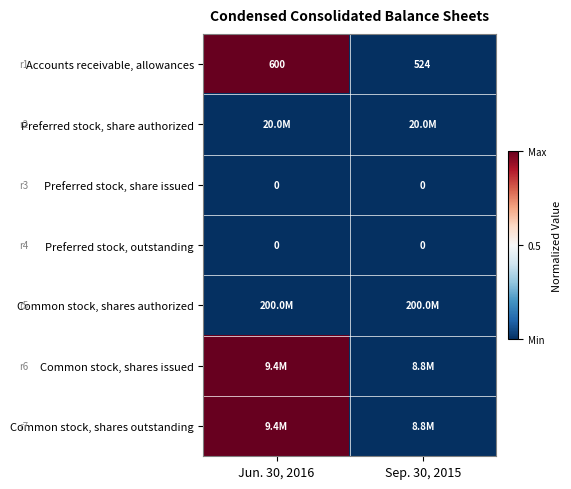

At which label does Accounts receivable, allowances reach its peak?

Jun. 30, 2016